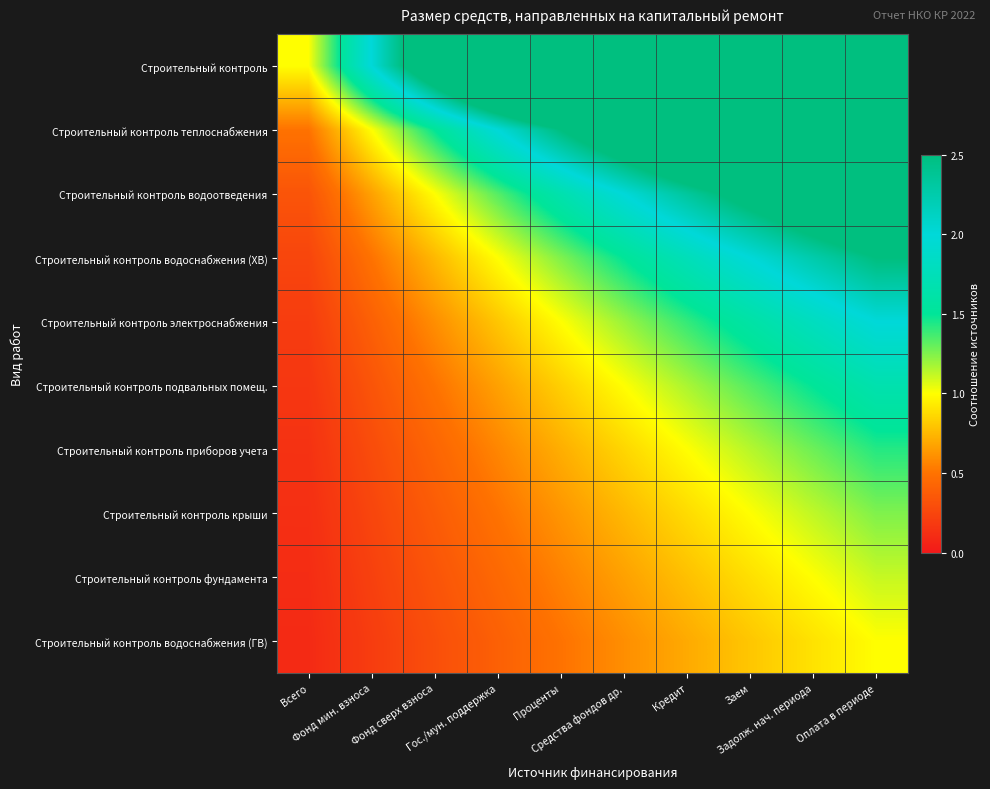

Between Проценты and Кредит, which is larger?

Кредит